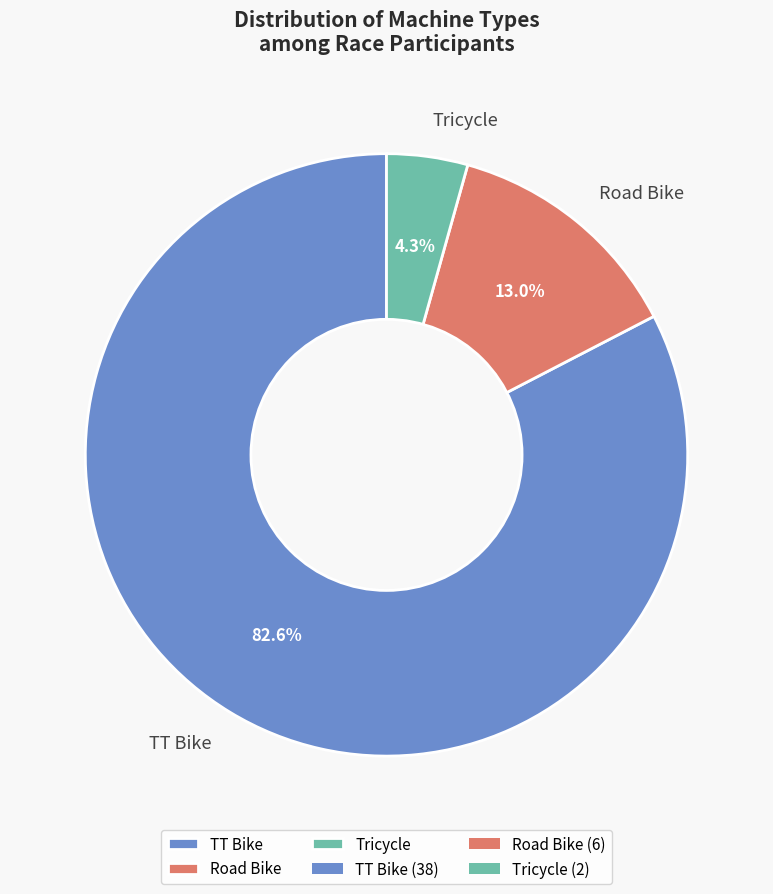

Combined, what portion of the pie is TT Bike and Tricycle?

87.0%